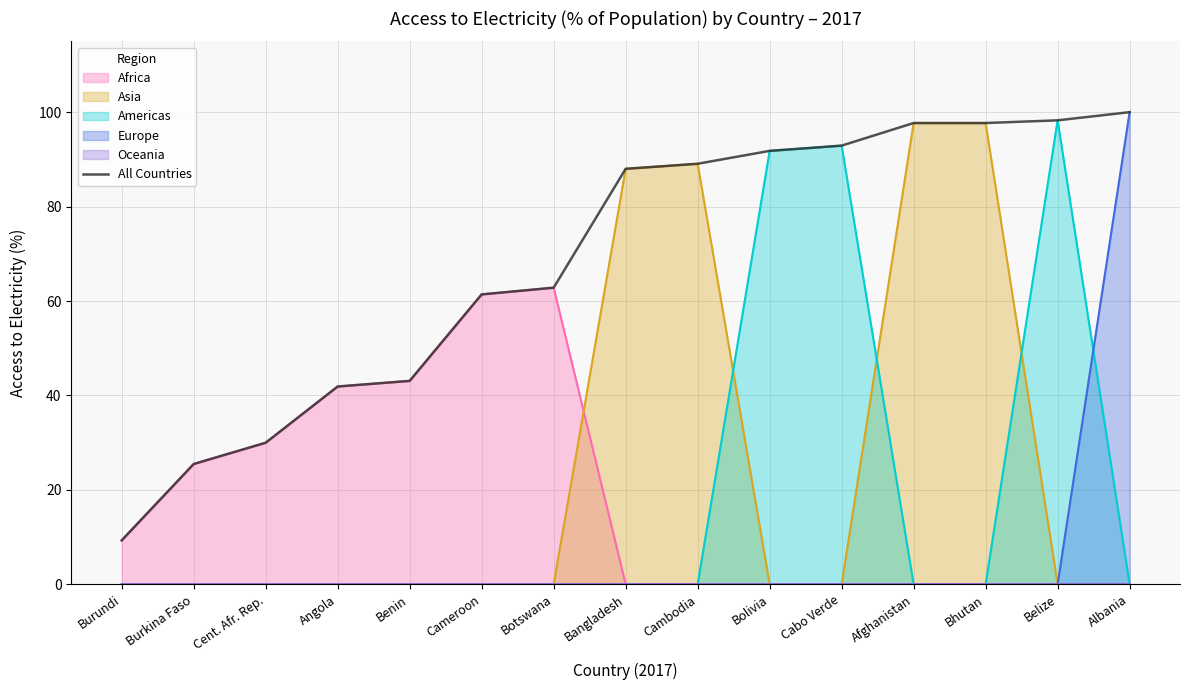

How many lines are shown in the chart?

1